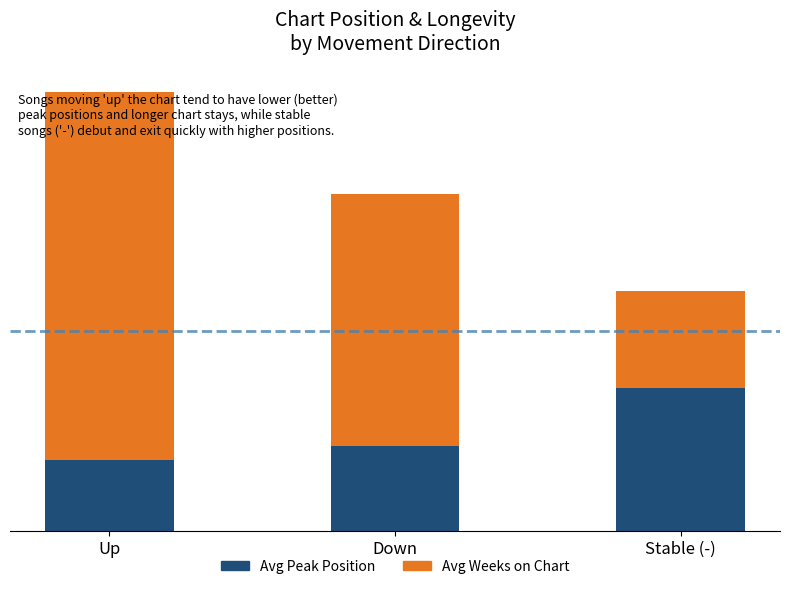

Does the chart contain stacked bars?

Yes